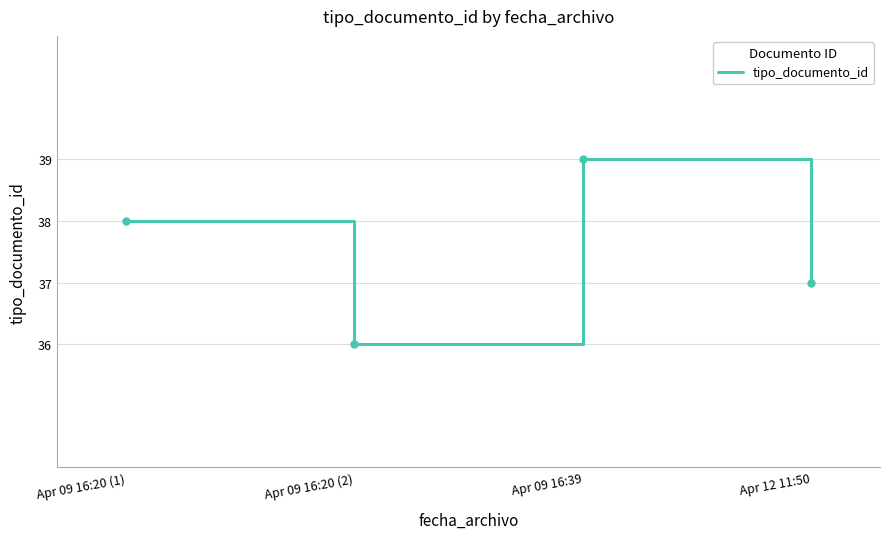

What is the difference between the values at Apr 12 11:50 and Apr 09 16:20 (2)?

1